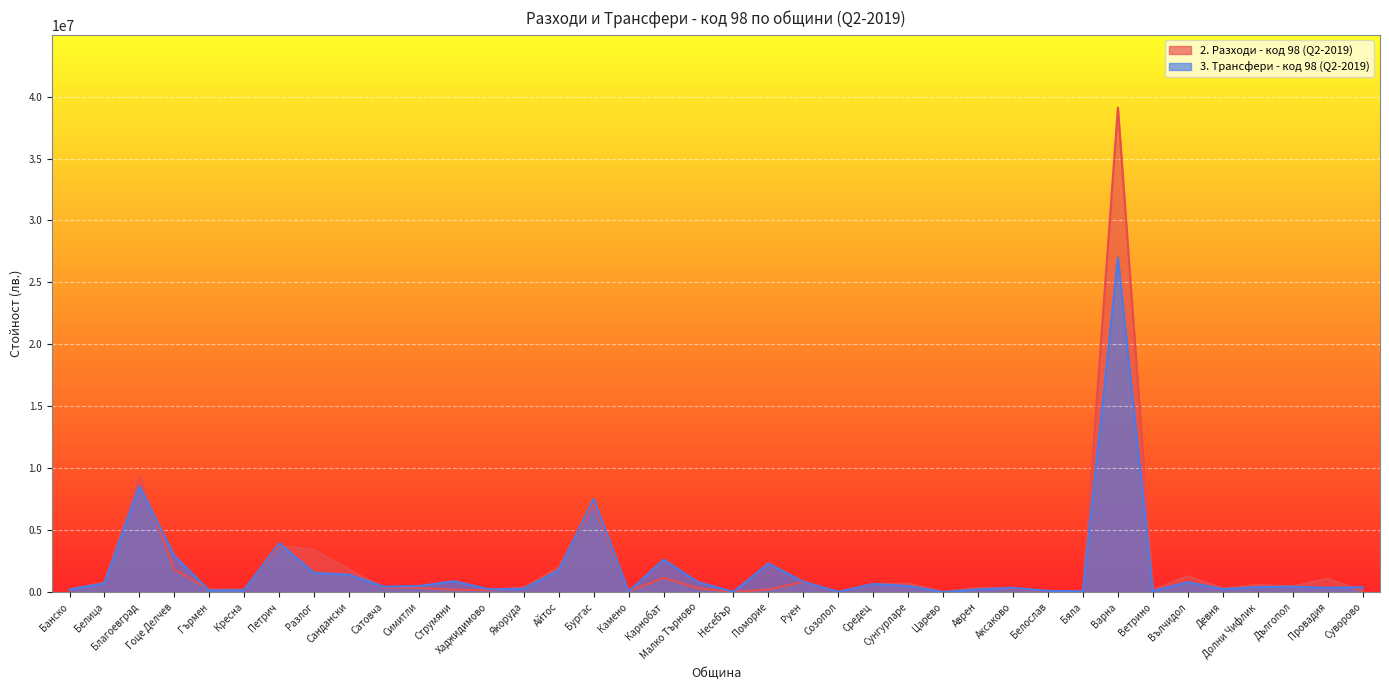

What are all the series names shown in the legend?

2. Разходи - код 98 (Q2-2019), 3. Трансфери - код 98 (Q2-2019)